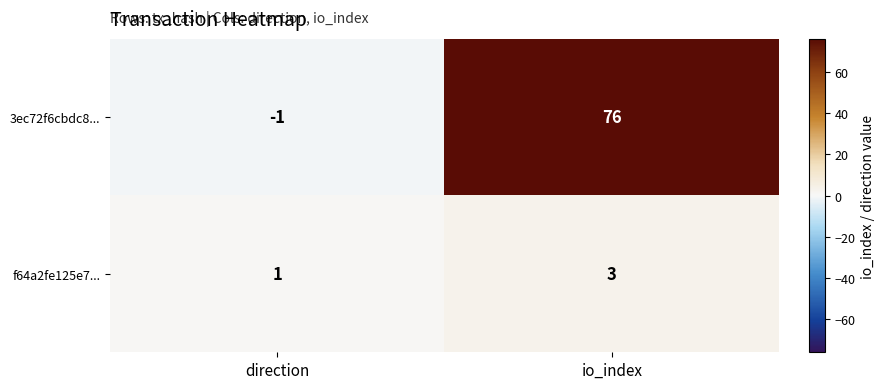

What is the difference between the maximum and minimum values in the 3ec72f6cbdc8... series?

77